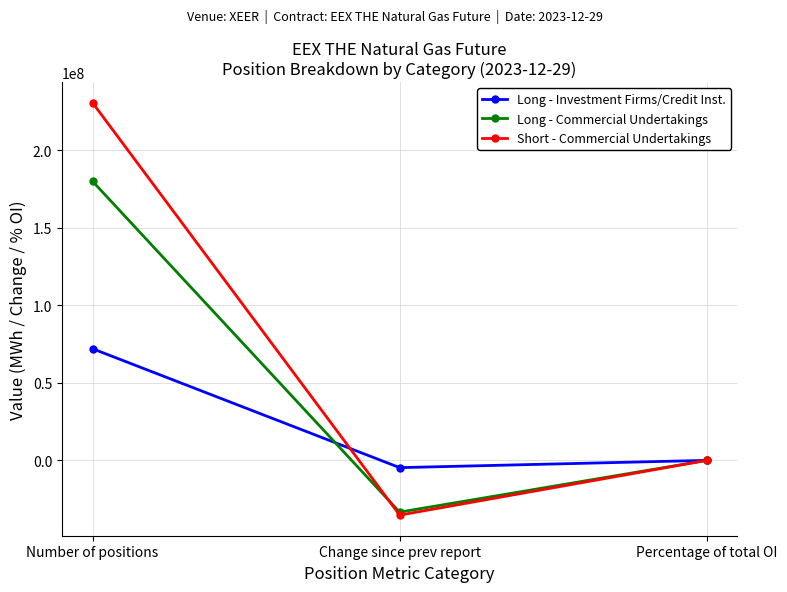

How many data points does each series have?

3